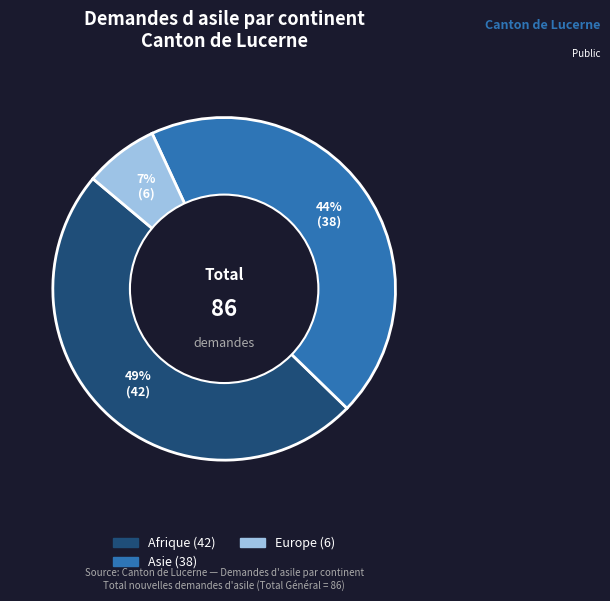

To the nearest percent, what is the average slice percentage?

33%